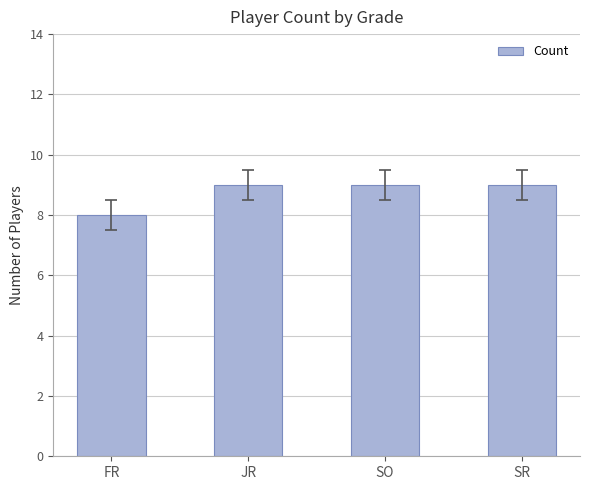

Count the number of categories in the chart.

4